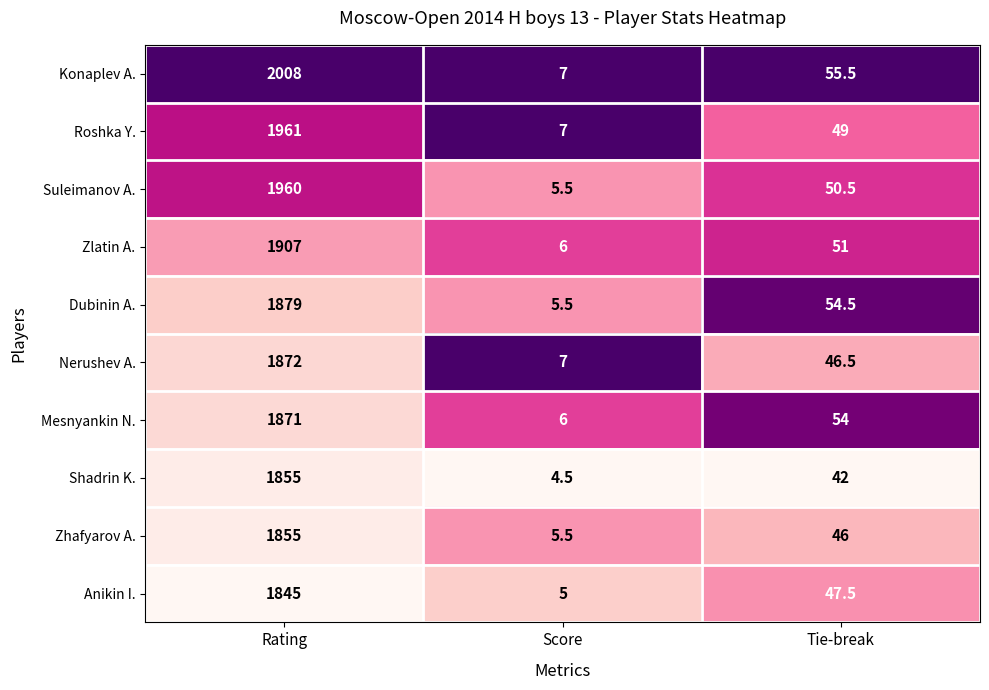

True or false: Zhafyarov A. has a value of 3.7 at Score.

False